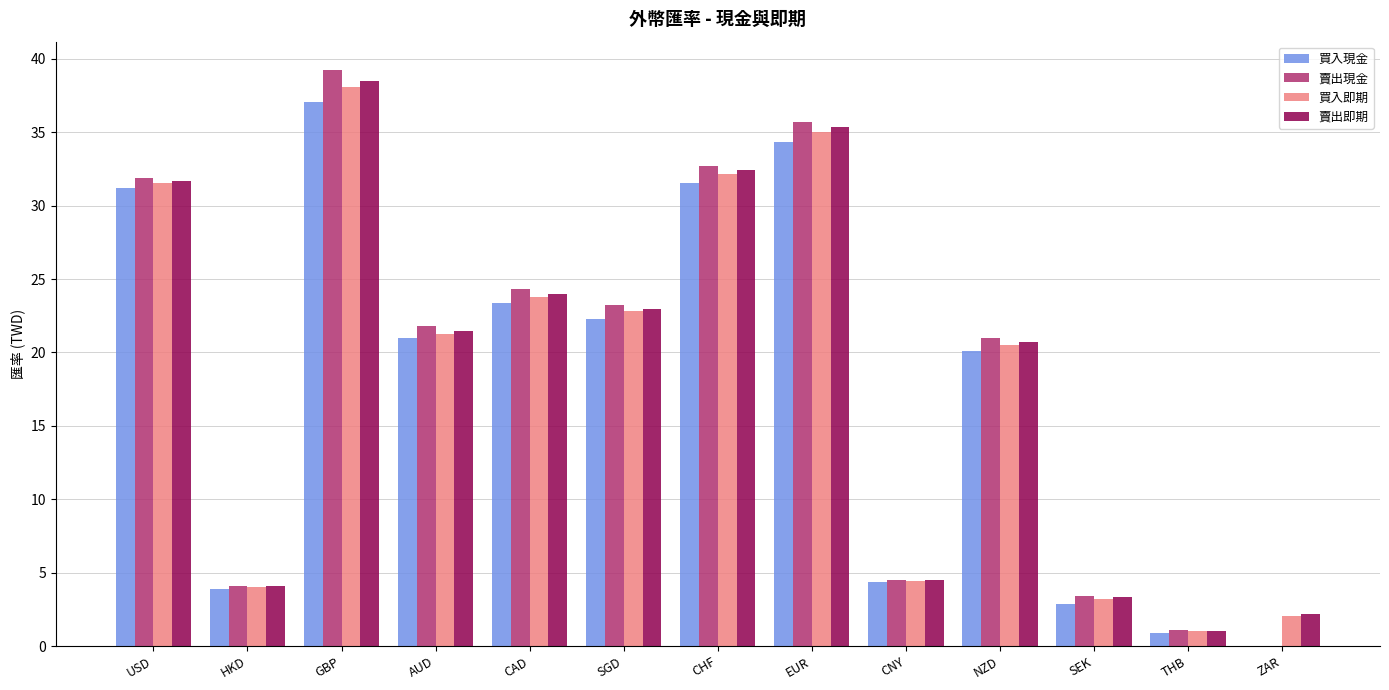

Is the value of 買入現金 at CNY greater than the value of 賣出即期 at EUR?

No